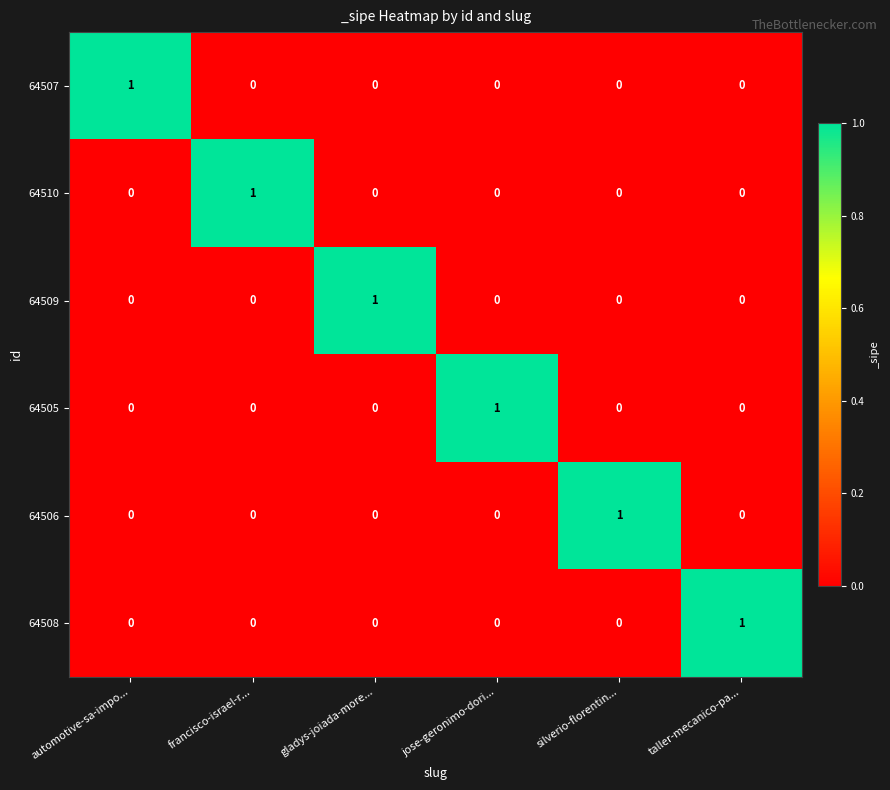

Is the value of 64506 at taller-mecanico-pa... greater than the value of 64508 at taller-mecanico-pa...?

No